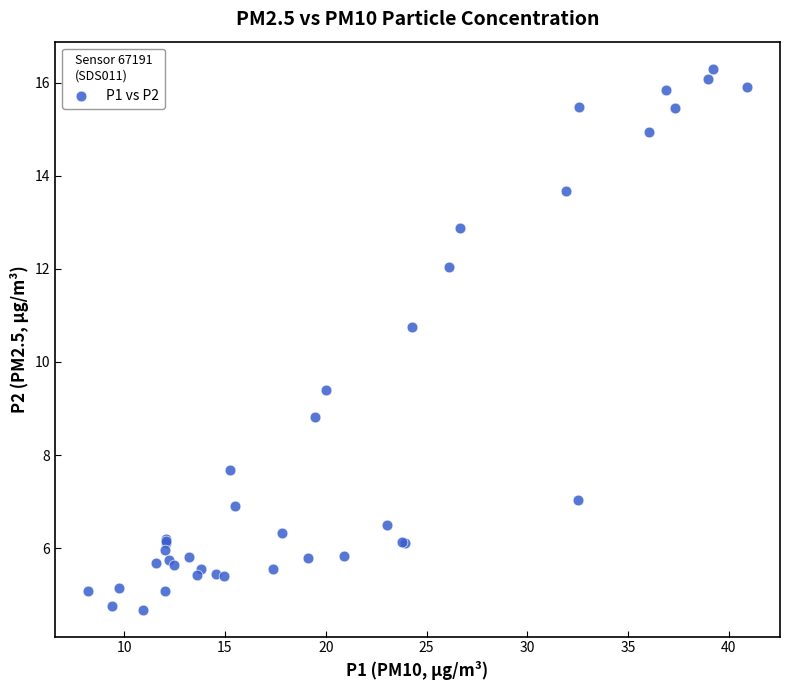

What Y value in the scatter plot is closest to 10?

9.4